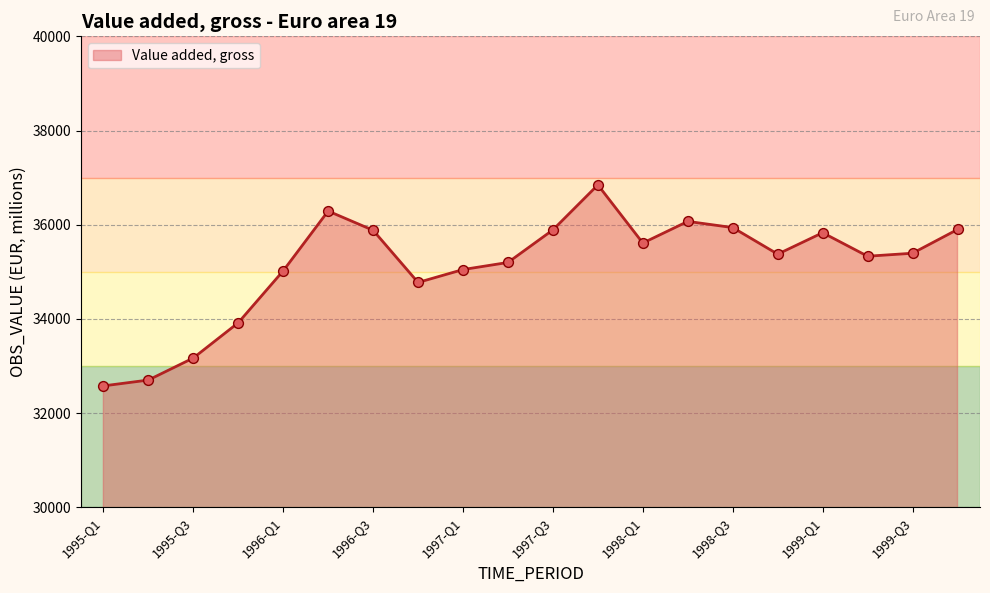

What is the greatest value displayed?

36845.6